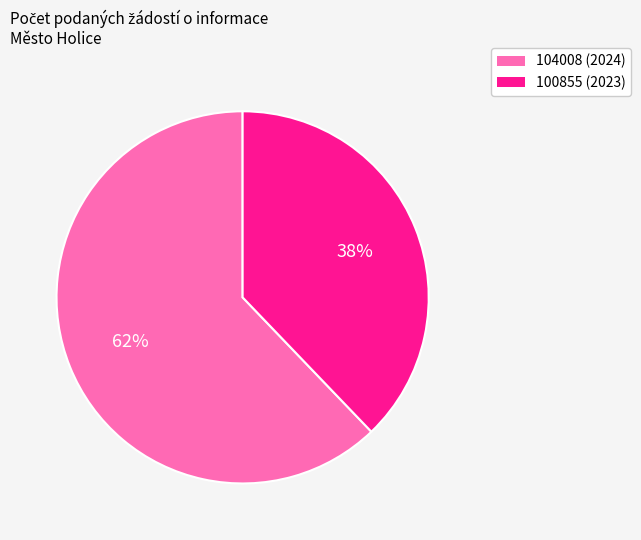

Approximately how many times larger is the value at 104008 (2024) compared to 100855 (2023)?

1.6